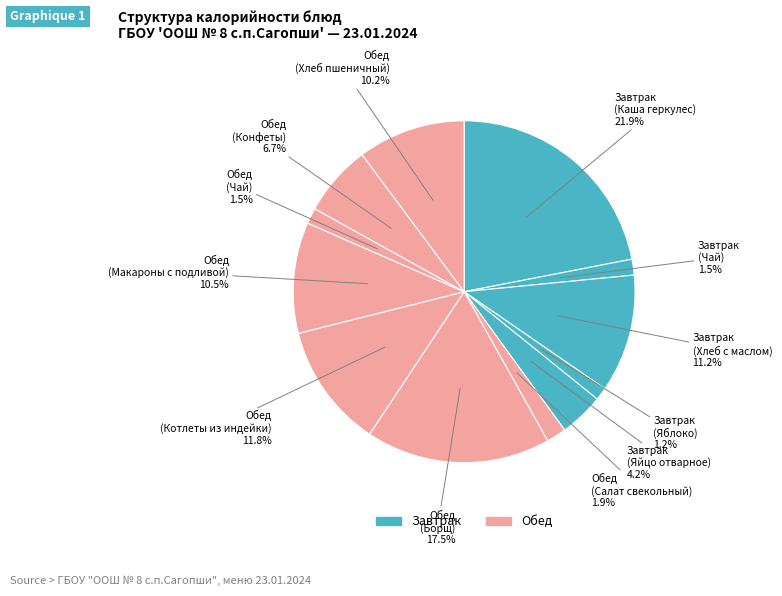

Is there a majority slice in this chart?

No